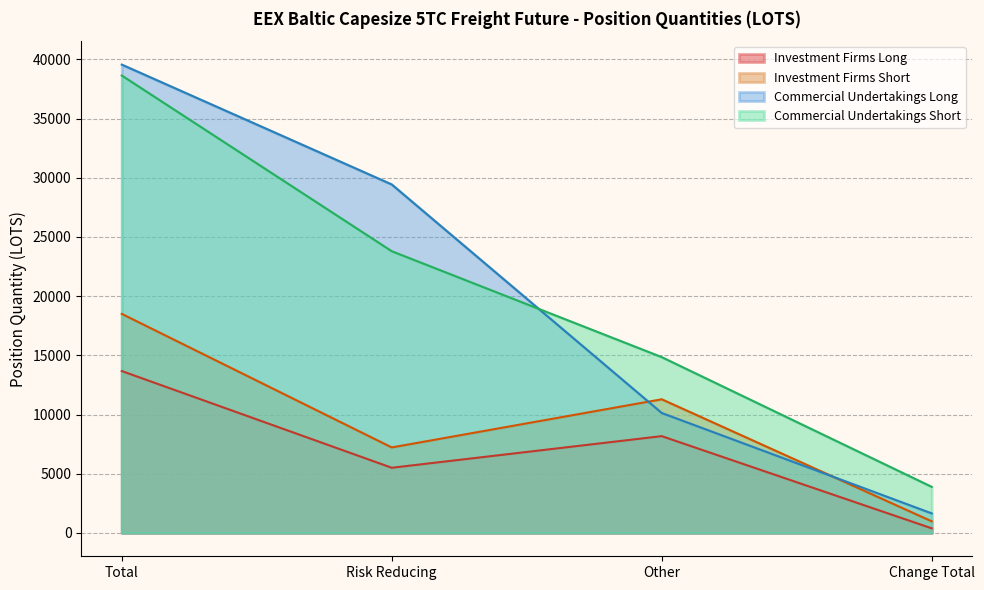

At which label is Commercial Undertakings Long closest to 19780?

Risk Reducing